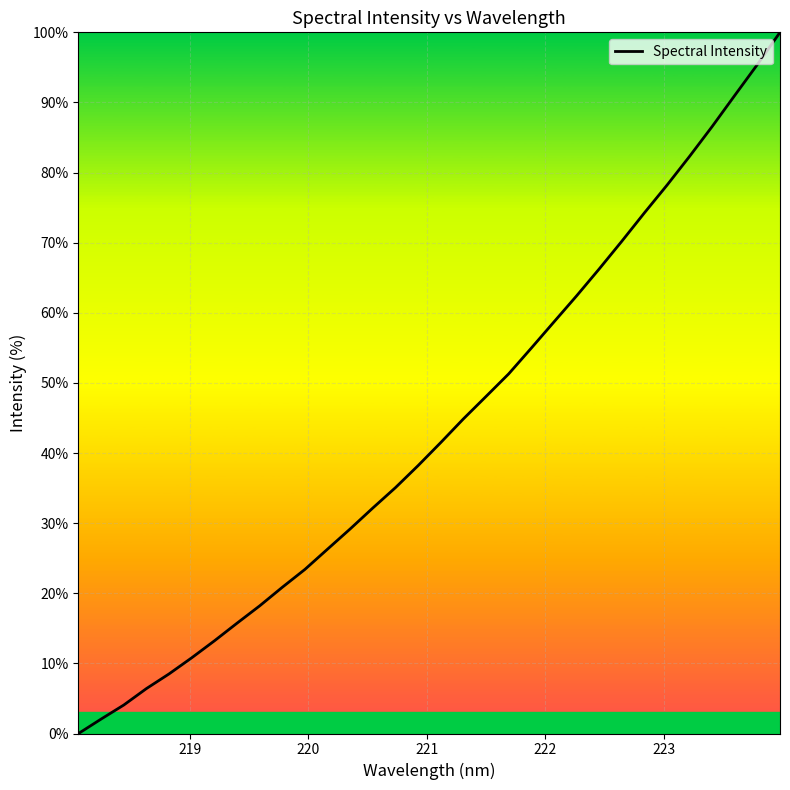

What is the difference between the maximum and minimum values?

100.0